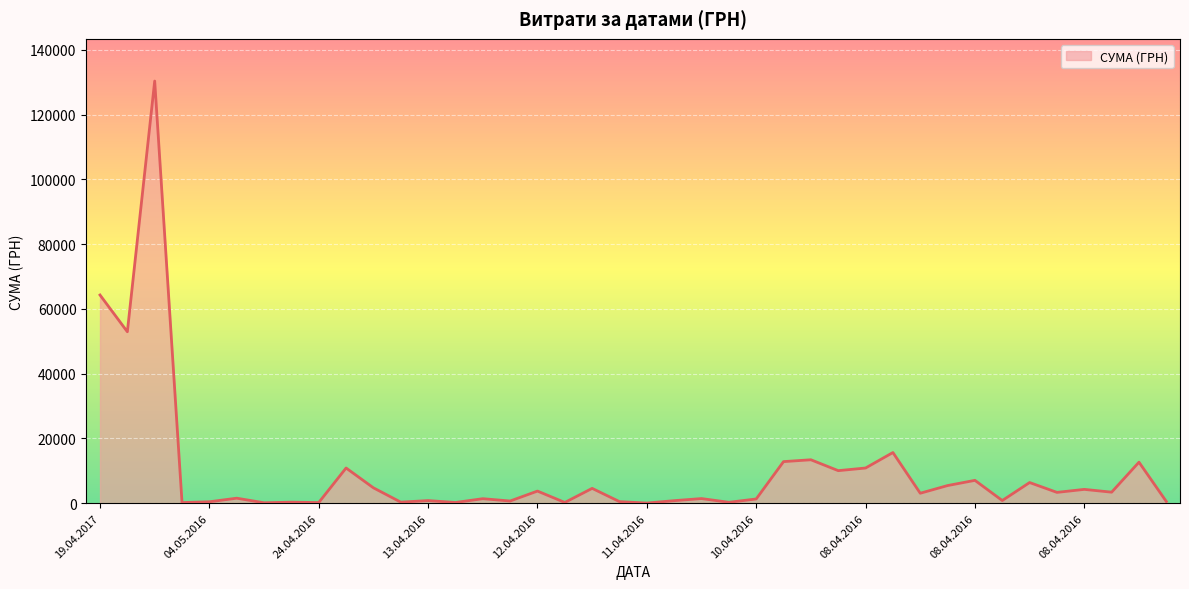

What is the maximum value shown in the chart?

130379.7